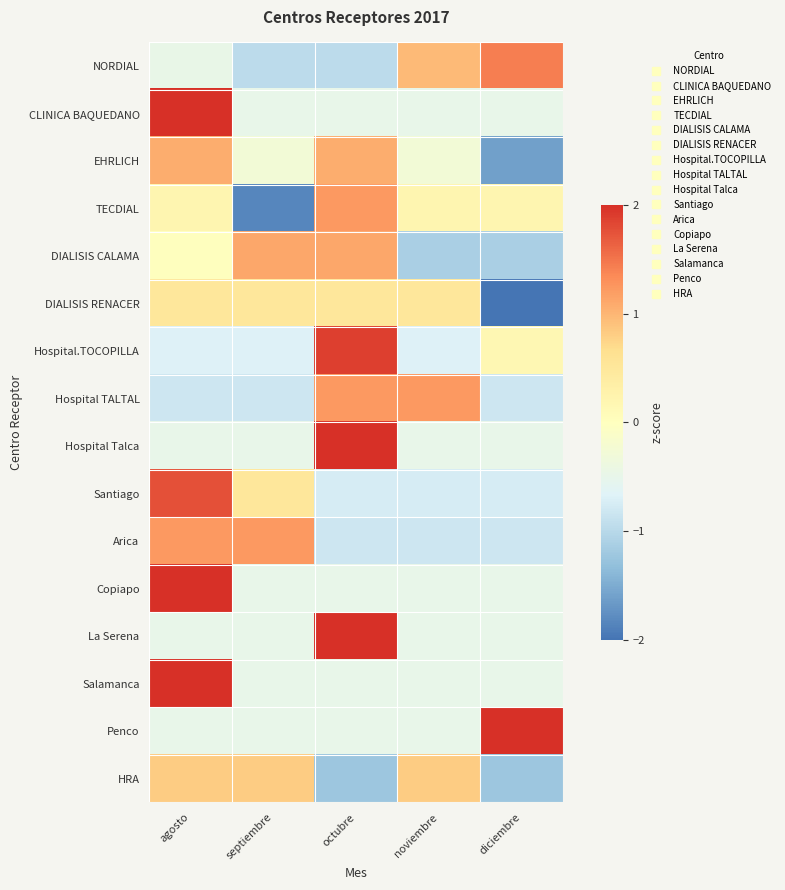

Reading right to left, what are all the values shown in this chart?

NORDIAL: diciembre=1.4	noviembre=1.0	octubre=-1.0	septiembre=-1.0	agosto=-0.5
CLINICA BAQUEDANO: diciembre=-0.5	noviembre=-0.5	octubre=-0.5	septiembre=-0.5	agosto=2.0
EHRLICH: diciembre=-1.6	noviembre=-0.3	octubre=1.1	septiembre=-0.3	agosto=1.1
TECDIAL: diciembre=0.2	noviembre=0.2	octubre=1.2	septiembre=-1.8	agosto=0.2
DIALISIS CALAMA: diciembre=-1.1	noviembre=-1.1	octubre=1.1	septiembre=1.1	agosto=0.0
DIALISIS RENACER: diciembre=-2.0	noviembre=0.5	octubre=0.5	septiembre=0.5	agosto=0.5
Hospital.TOCOPILLA: diciembre=0.2	noviembre=-0.7	octubre=1.9	septiembre=-0.7	agosto=-0.7
Hospital TALTAL: diciembre=-0.8	noviembre=1.2	octubre=1.2	septiembre=-0.8	agosto=-0.8
Hospital Talca: diciembre=-0.5	noviembre=-0.5	octubre=2.0	septiembre=-0.5	agosto=-0.5
Santiago: diciembre=-0.8	noviembre=-0.8	octubre=-0.8	septiembre=0.5	agosto=1.8
Arica: diciembre=-0.8	noviembre=-0.8	octubre=-0.8	septiembre=1.2	agosto=1.2
Copiapo: diciembre=-0.5	noviembre=-0.5	octubre=-0.5	septiembre=-0.5	agosto=2.0
La Serena: diciembre=-0.5	noviembre=-0.5	octubre=2.0	septiembre=-0.5	agosto=-0.5
Salamanca: diciembre=-0.5	noviembre=-0.5	octubre=-0.5	septiembre=-0.5	agosto=2.0
Penco: diciembre=2.0	noviembre=-0.5	octubre=-0.5	septiembre=-0.5	agosto=-0.5
HRA: diciembre=-1.2	noviembre=0.8	octubre=-1.2	septiembre=0.8	agosto=0.8